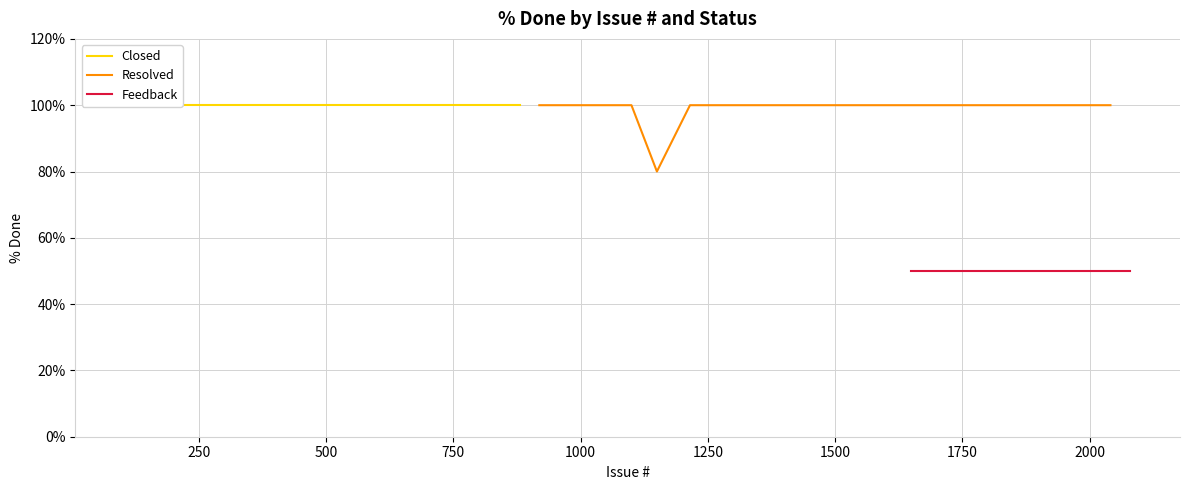

What are all the series names shown in the legend?

Closed, Resolved, Feedback